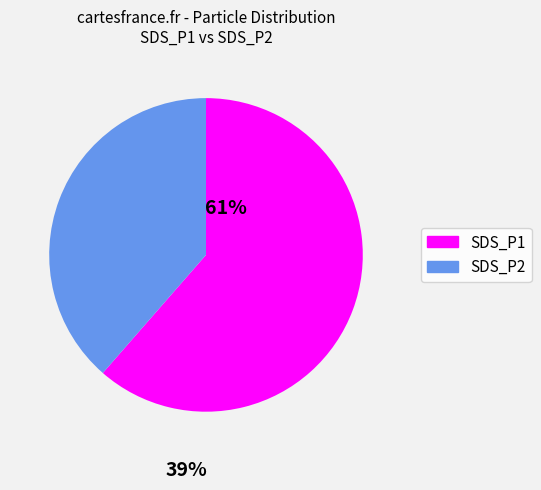

Does SDS_P2 account for over 50% of the chart?

No